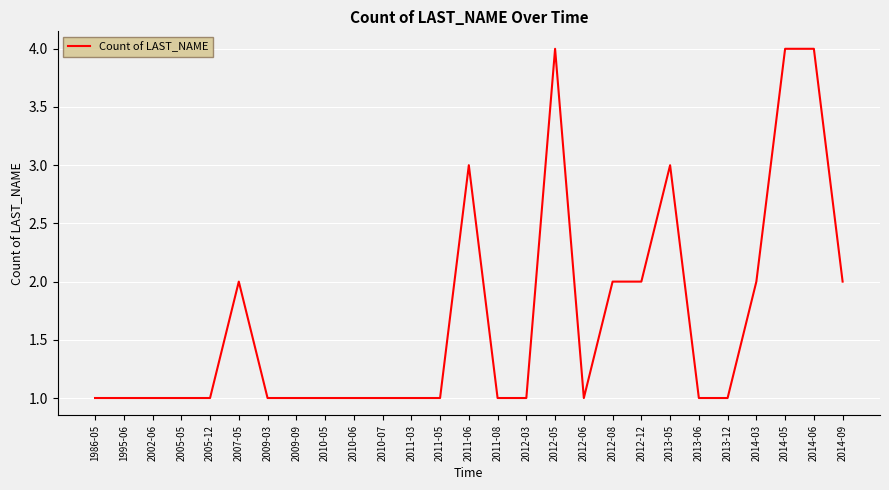

How many lines are shown in the chart?

1